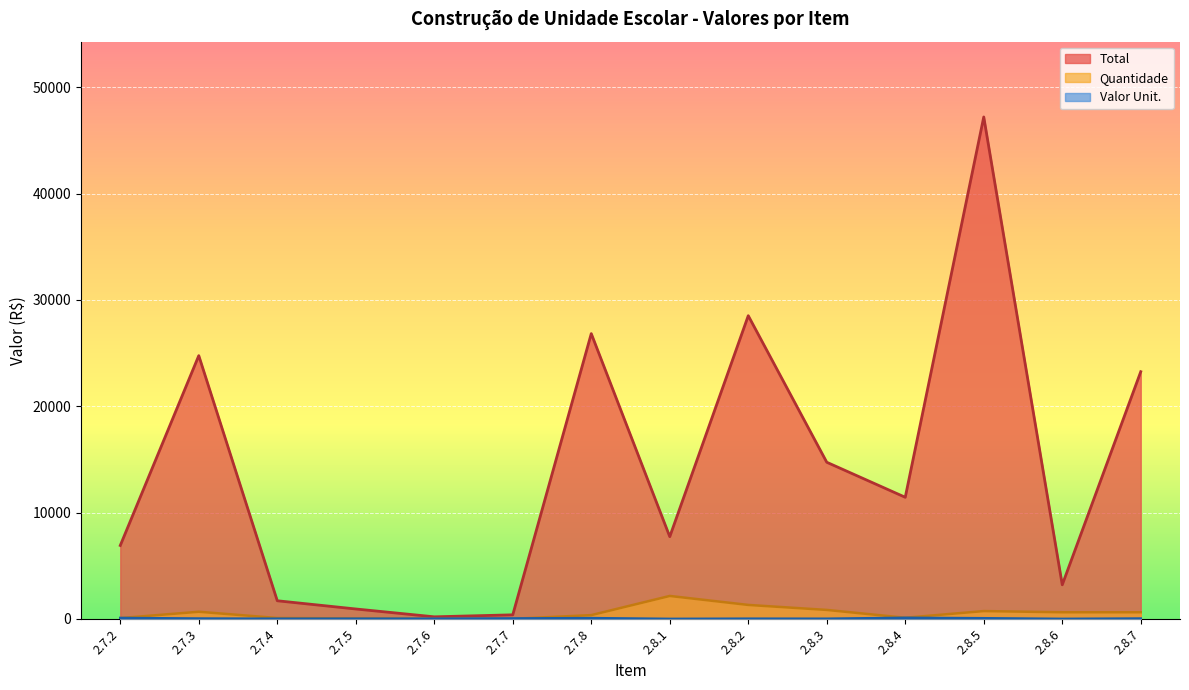

Which series ends up on top after the final intersection of Quantidade and Valor Unit.?

Quantidade